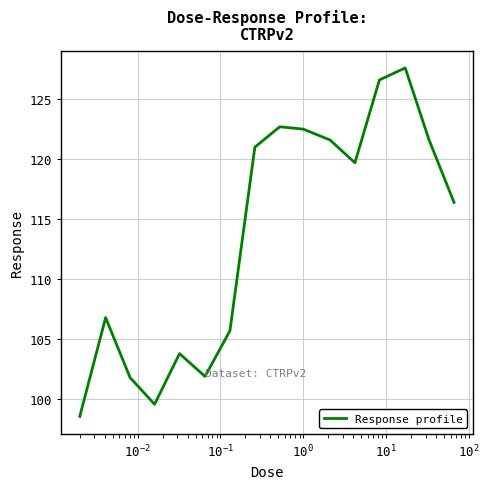

What is the difference between the maximum and minimum values?

29.0